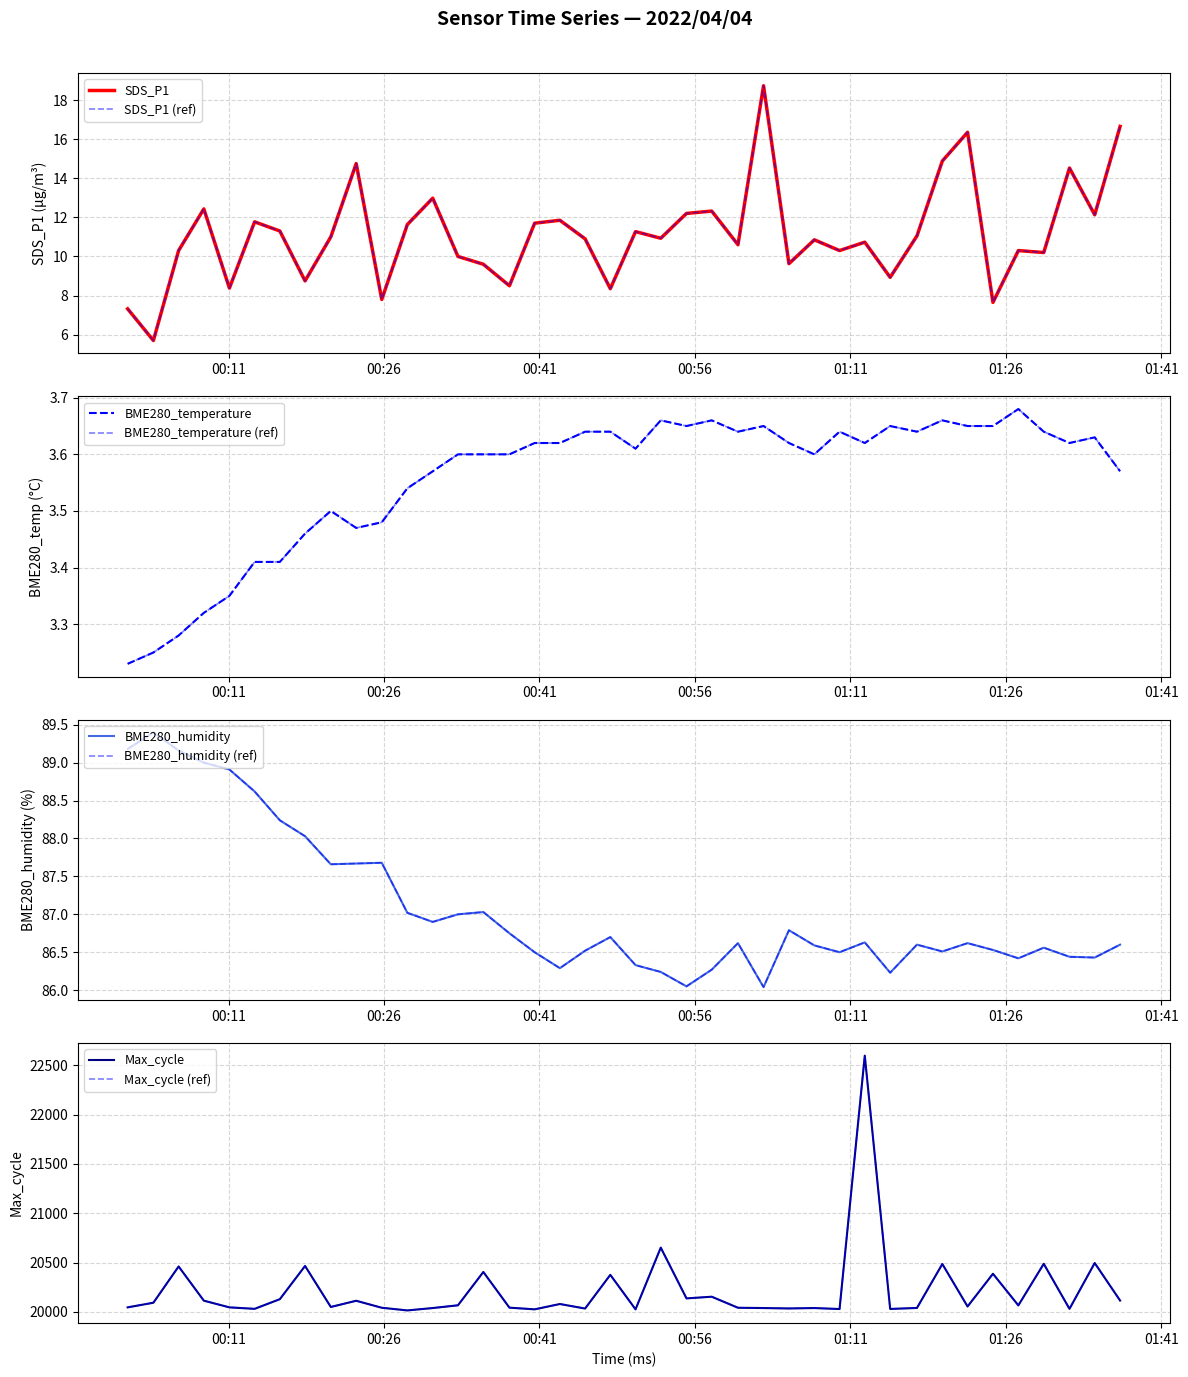

How many distinct data groups are displayed?

4